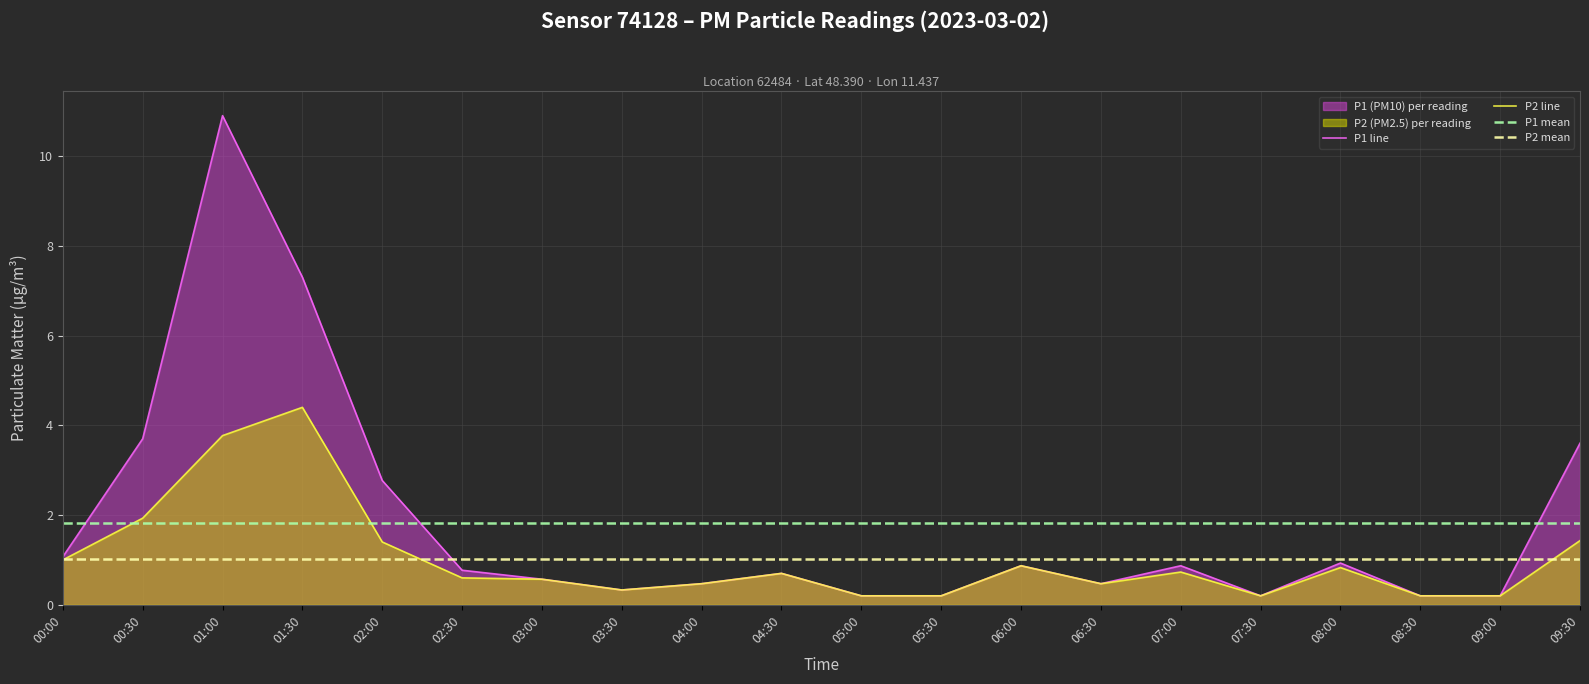

How many interior local valleys does the P2 line series have?

3